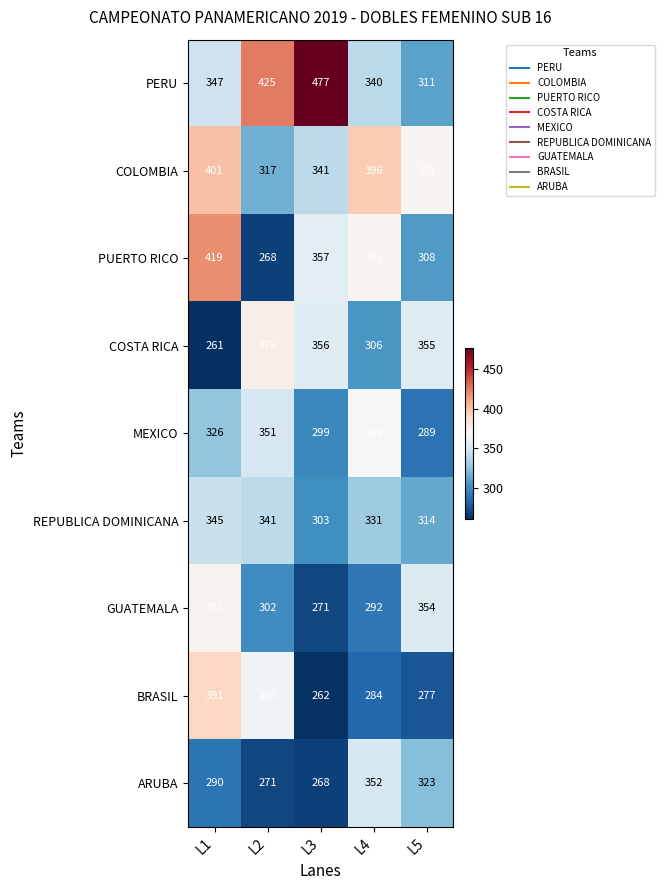

Which series has the largest total across all categories?

PERU